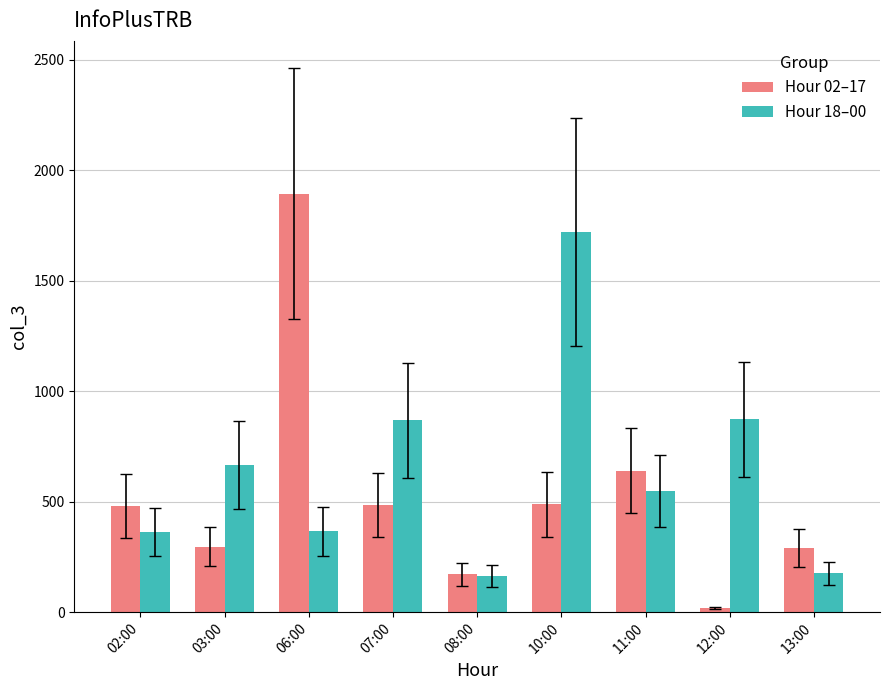

What is the sum of the Hour 18–00 values at 08:00 and 03:00?

830